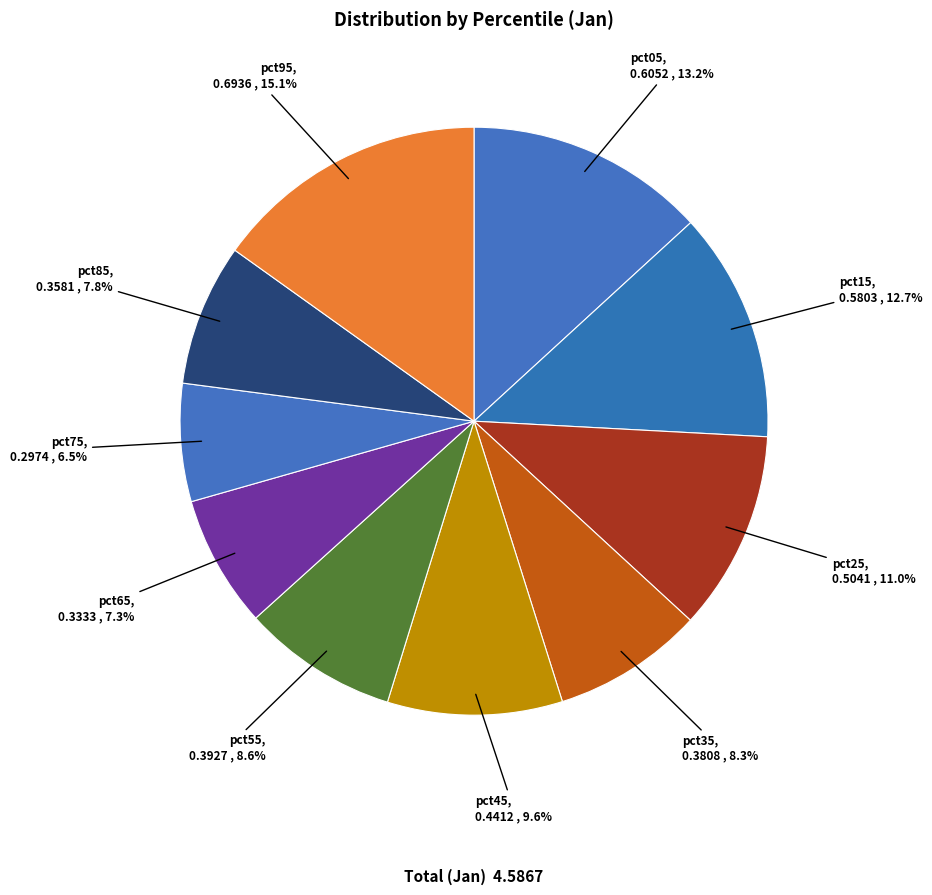

Between pct25 and pct75, which is larger?

pct25